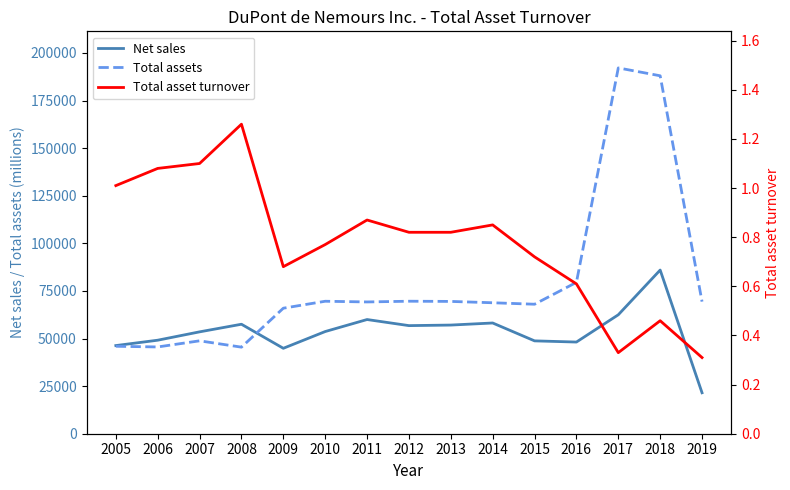

What is the maximum value shown in the chart?

192164.0